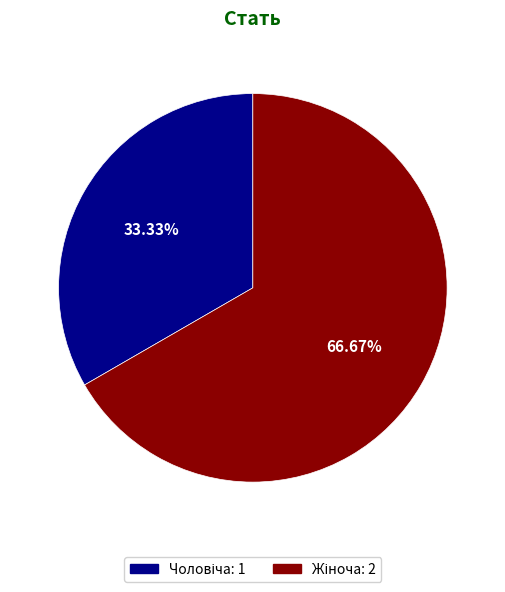

To the nearest percent, what is the difference between the Чоловіча and Жіноча slice percentages?

33%